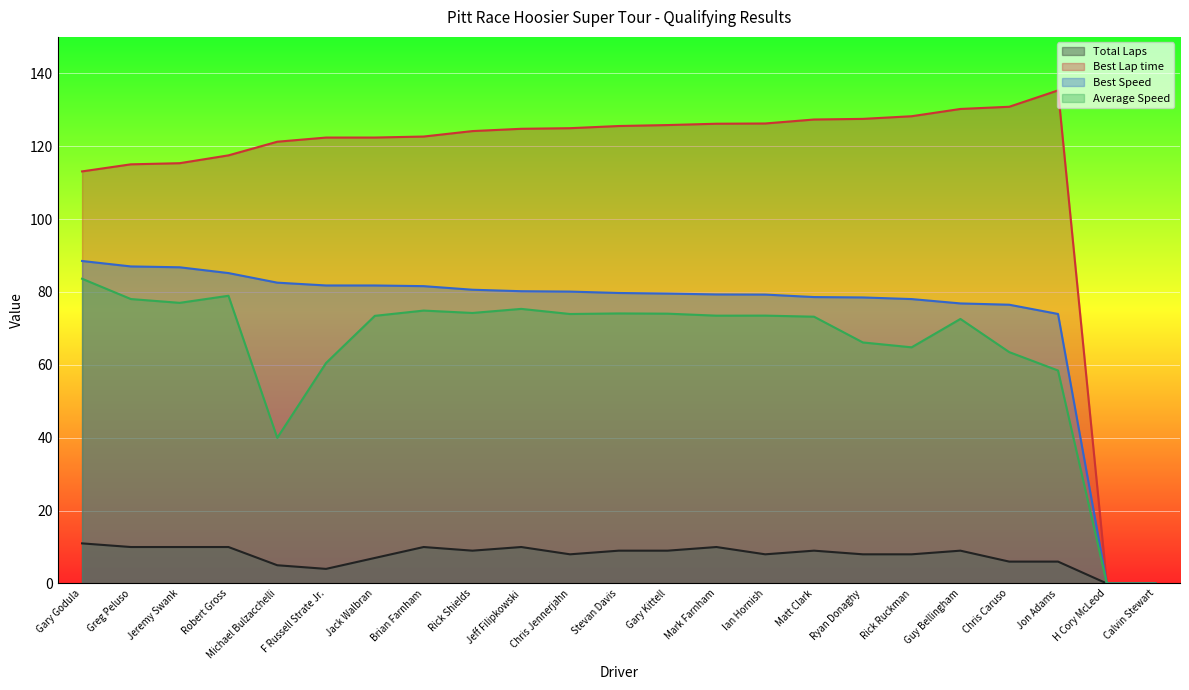

What is the maximum value for Average Speed?

83.6